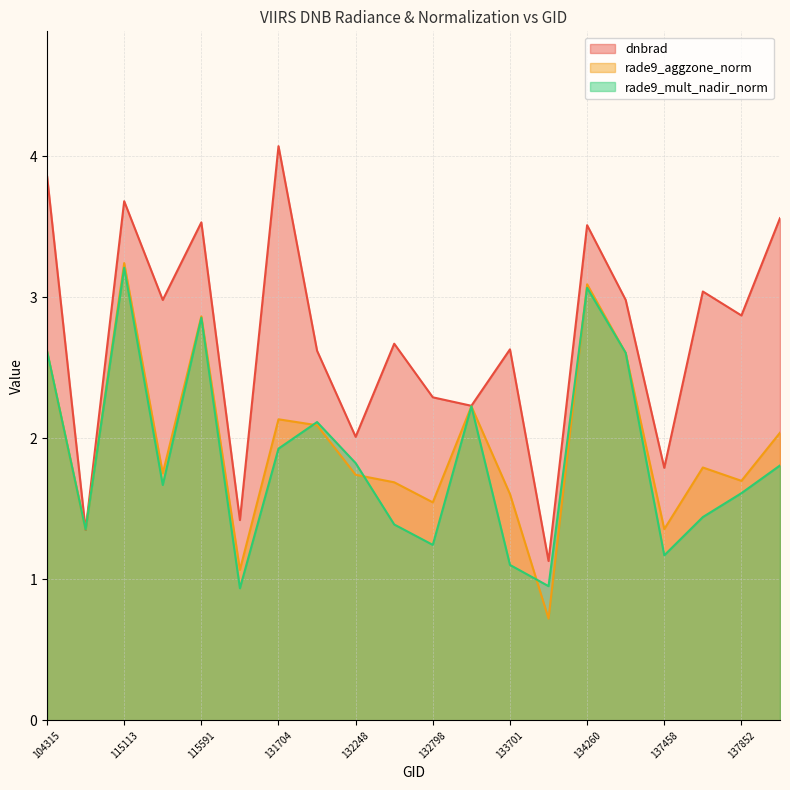

What is the sum of all rade9_mult_nadir_norm values?

37.1